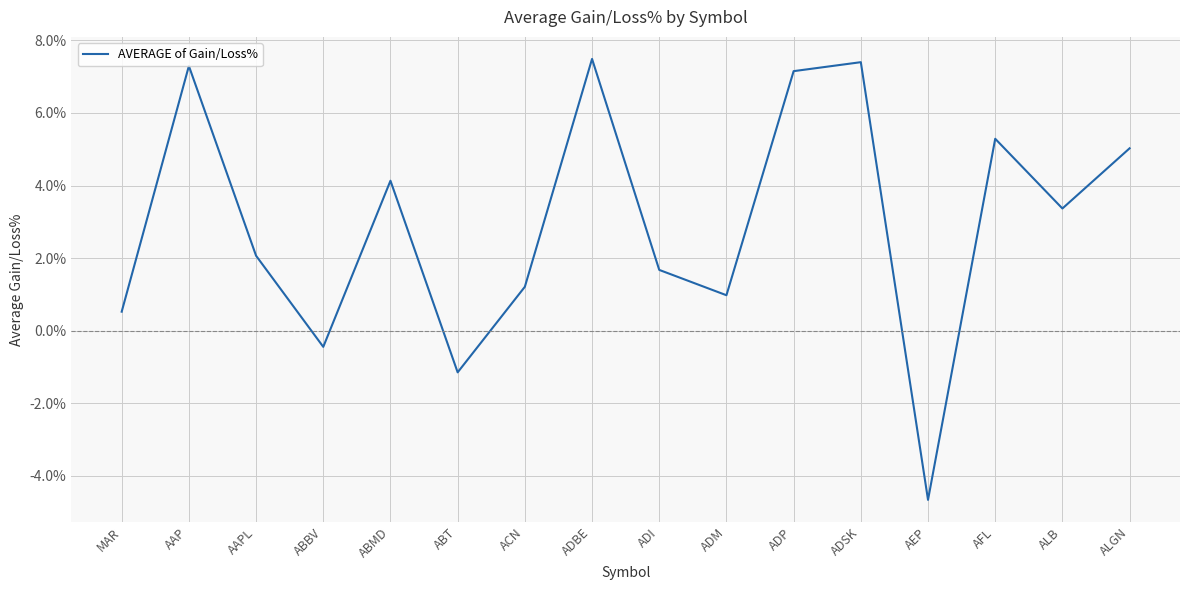

Which category has the lowest value across all series?

AEP